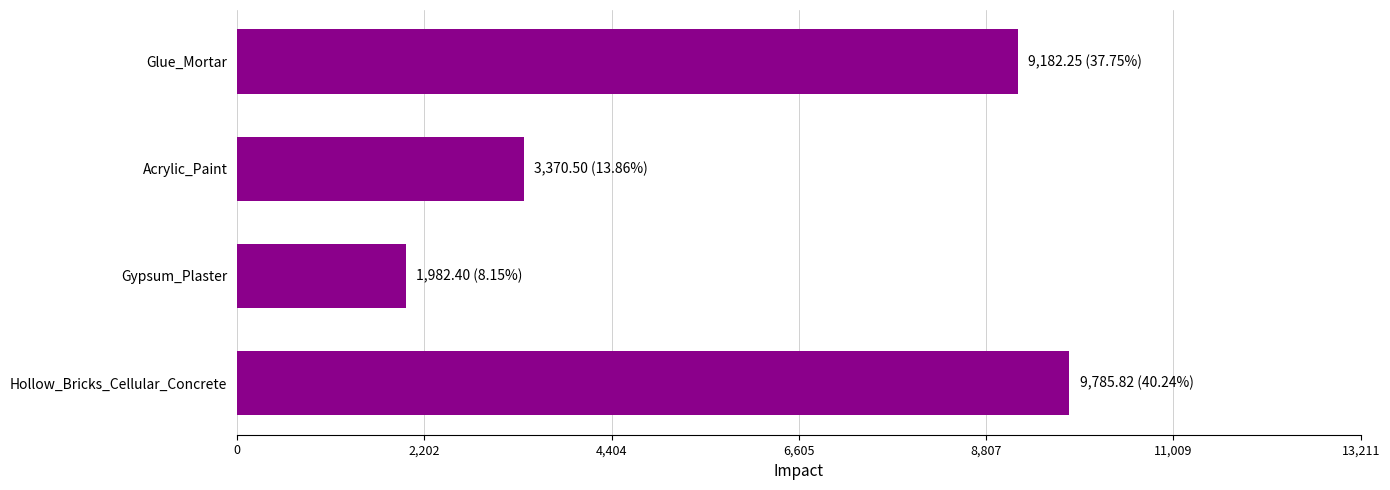

How many series are shown in this chart?

1